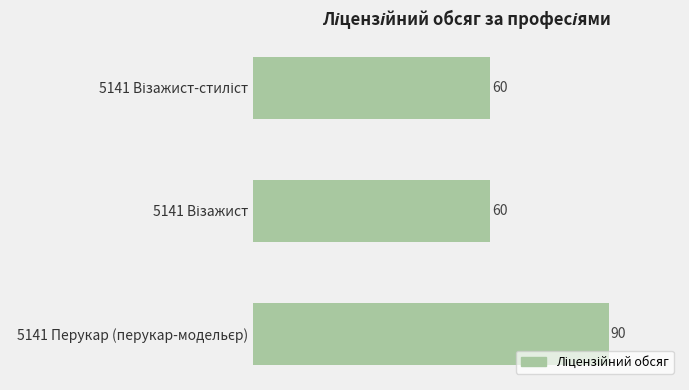

Reading top to bottom, what are all the values shown in this chart?

60	60	90